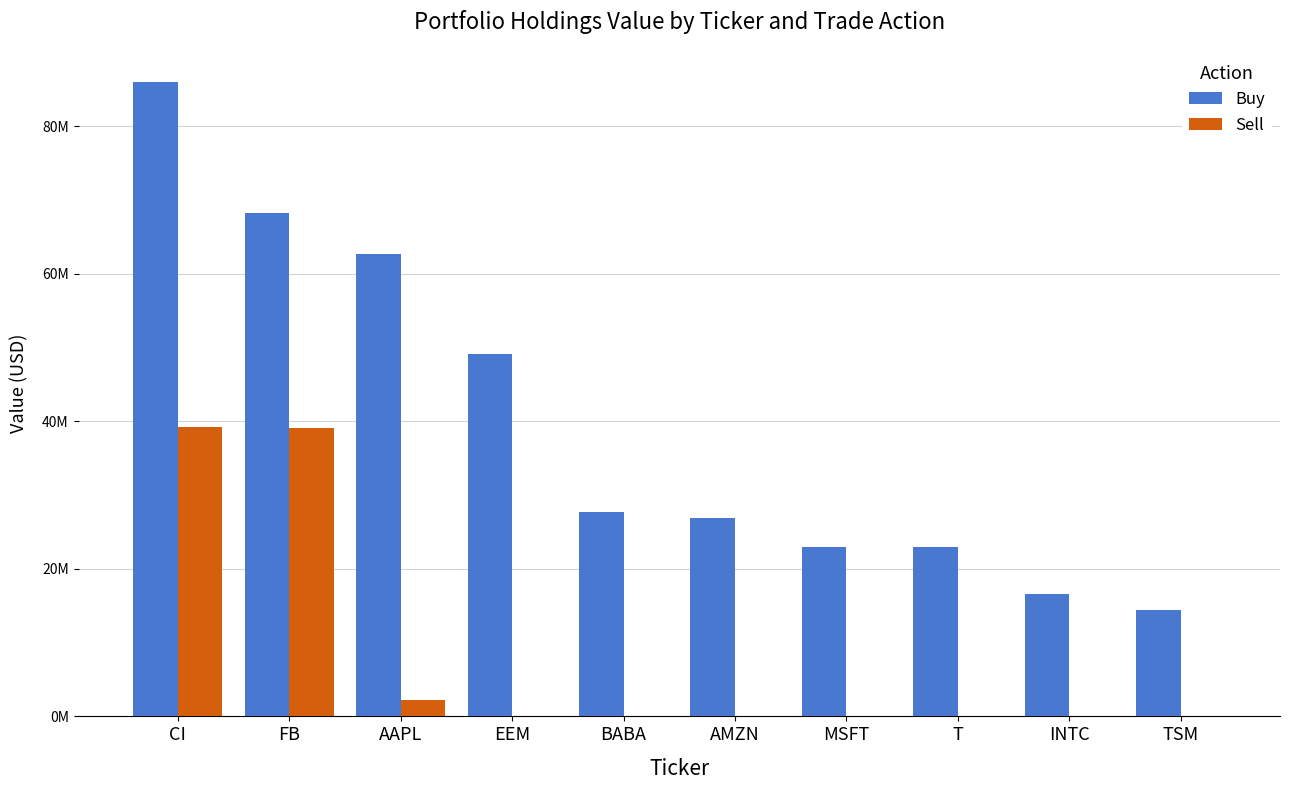

What are all the series names shown in the legend?

Buy, Sell